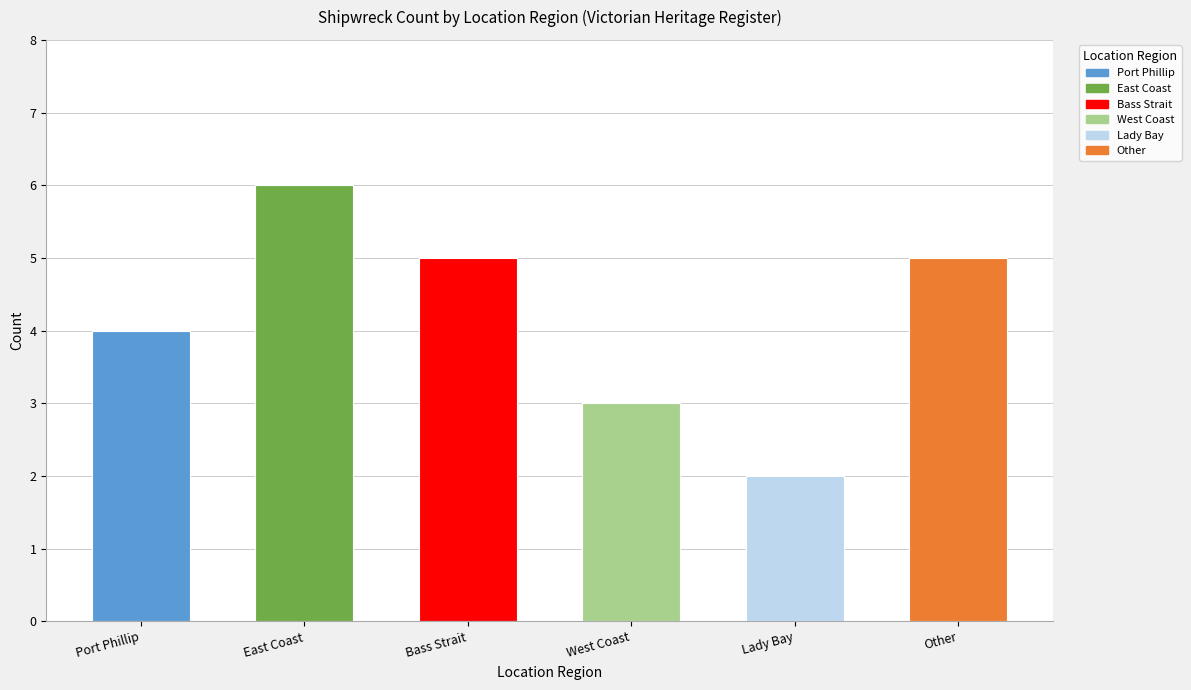

True or false: the data shows 6 at East Coast.

True